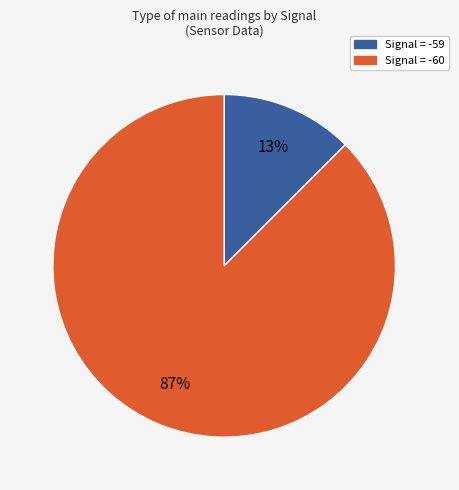

Is there any slice that represents more than half of the pie?

Yes